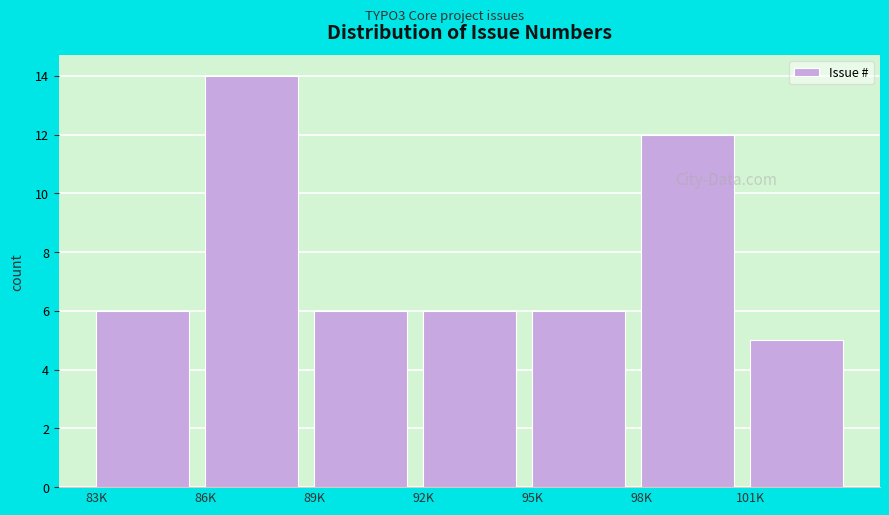

Reading right to left, list all the values displayed in this chart.

5	12	6	6	6	14	6